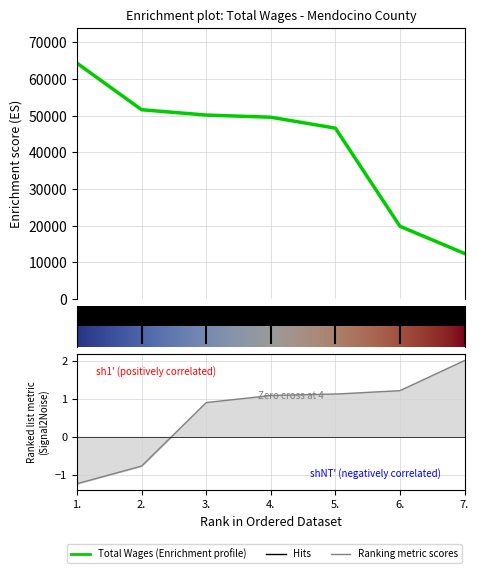

The value at 4. is 49557. True or false?

True